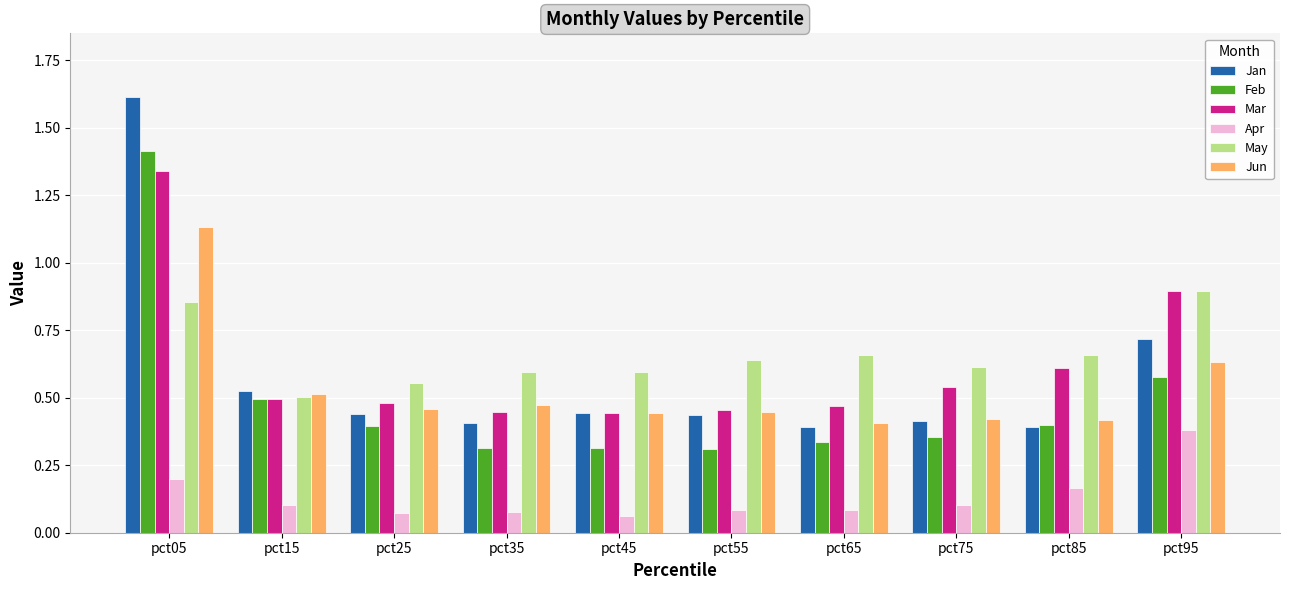

What is the sum of all Jun values?

5.3